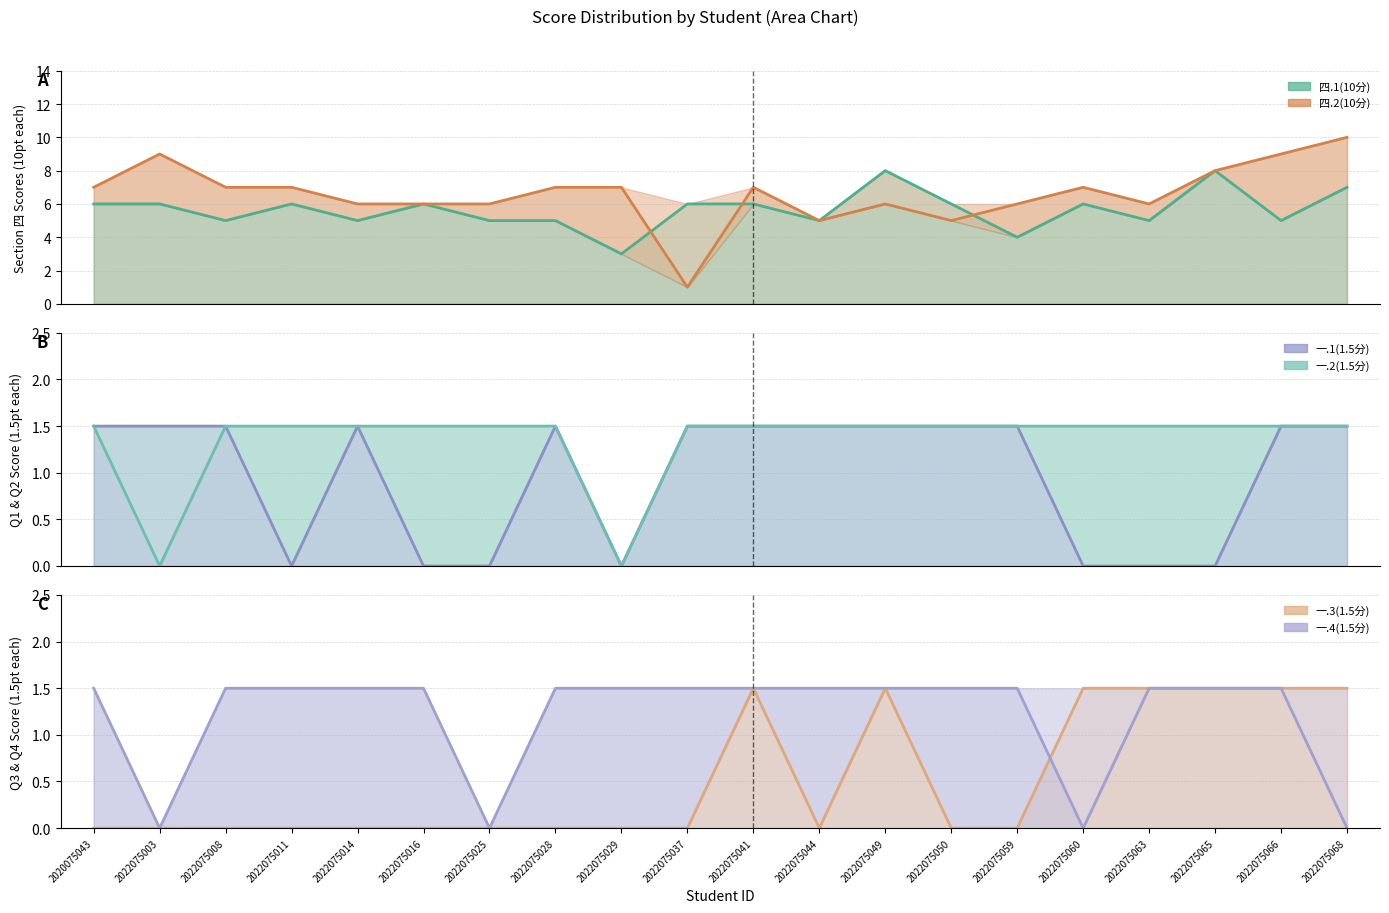

The 一.2(1.5分) series shows 1.5 at 2022075028. True or false?

True